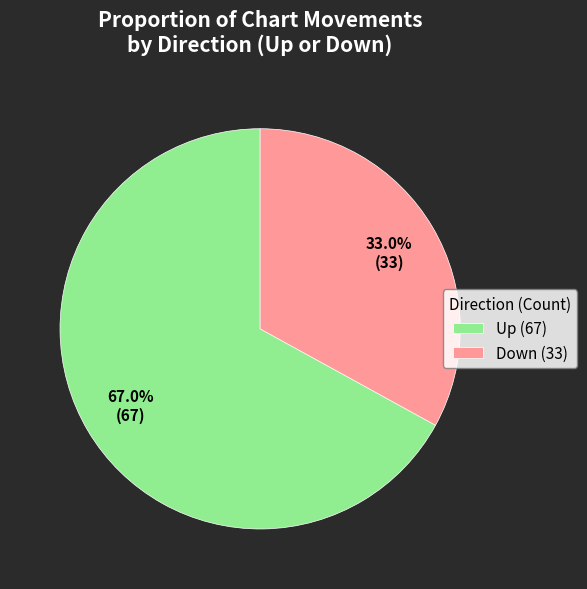

Rank the categories by value from lowest to highest.

Down (33), Up (67)